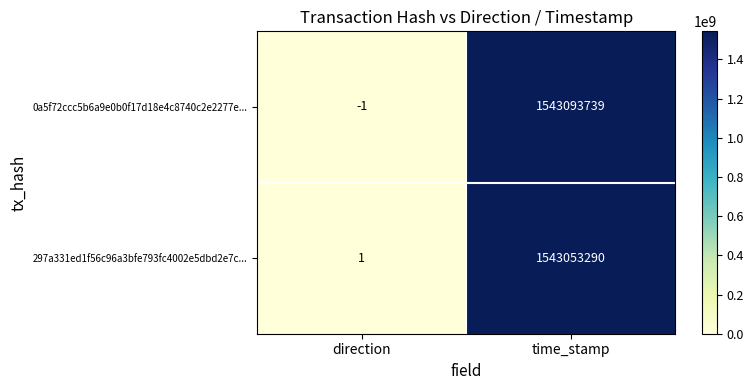

At direction, list the series in order from largest to smallest.

297a331ed1f56c96a3bfe793fc4002e5dbd2e7c..., 0a5f72ccc5b6a9e0b0f17d18e4c8740c2e2277e...